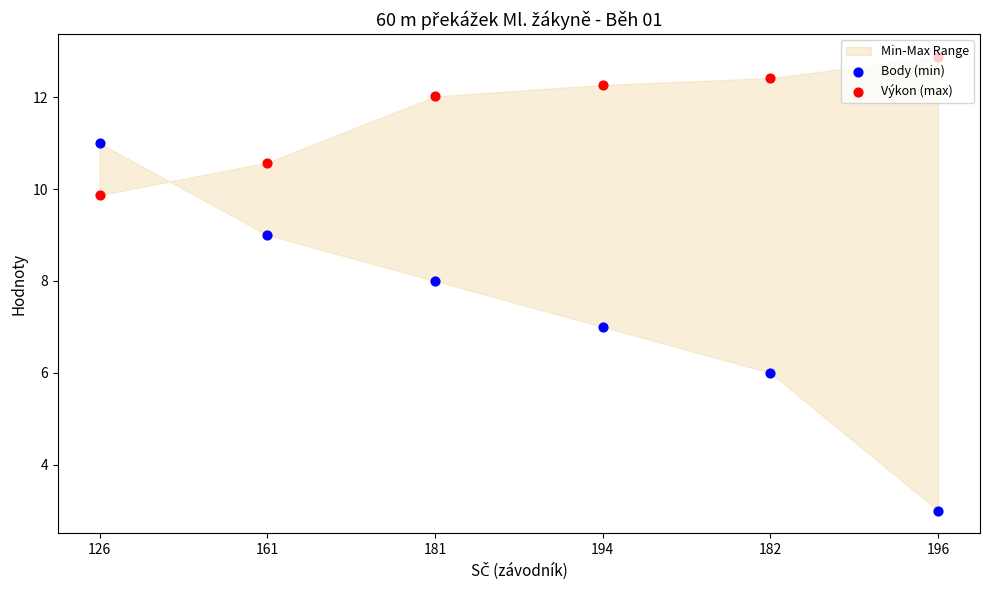

What is the total value across all series at 194?

19.3